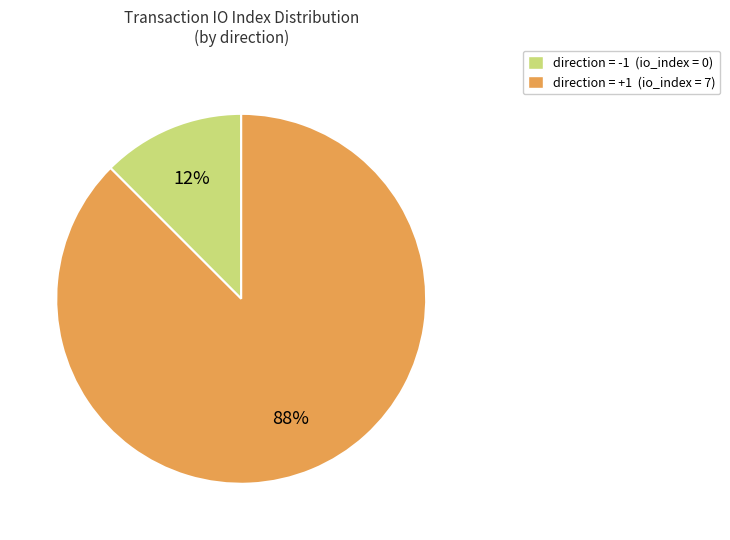

To the nearest percent, what is the average slice percentage?

50%